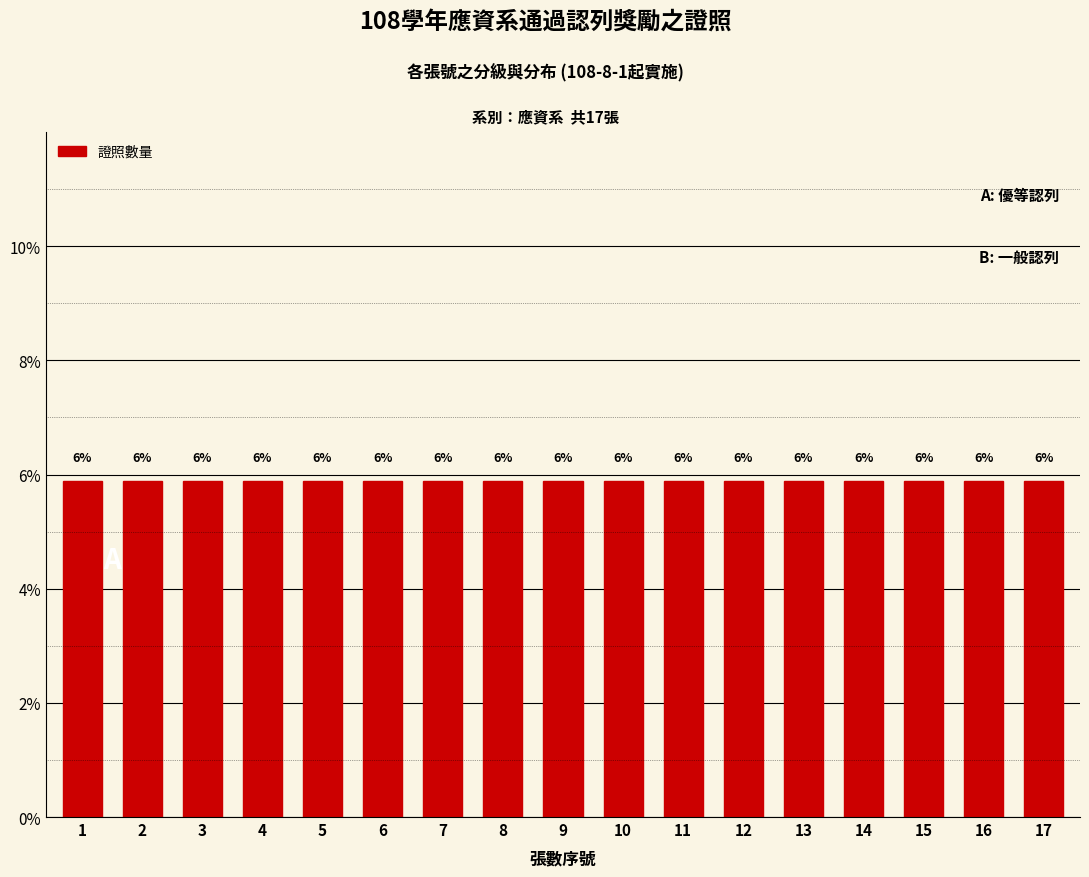

Which has a higher value, 8 or 5?

8